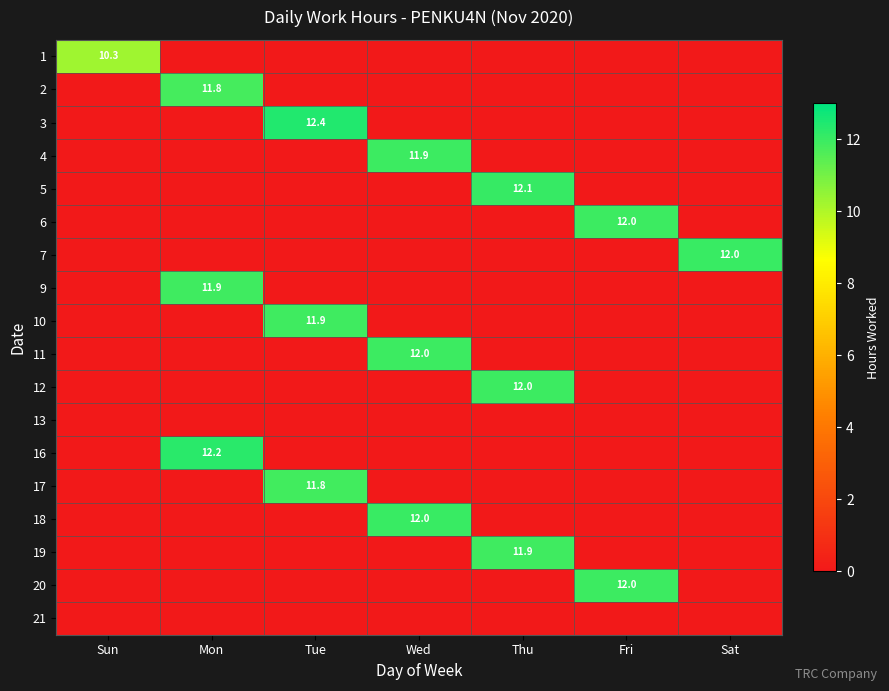

The value of 2 at Sun is -5.2. True or false?

False